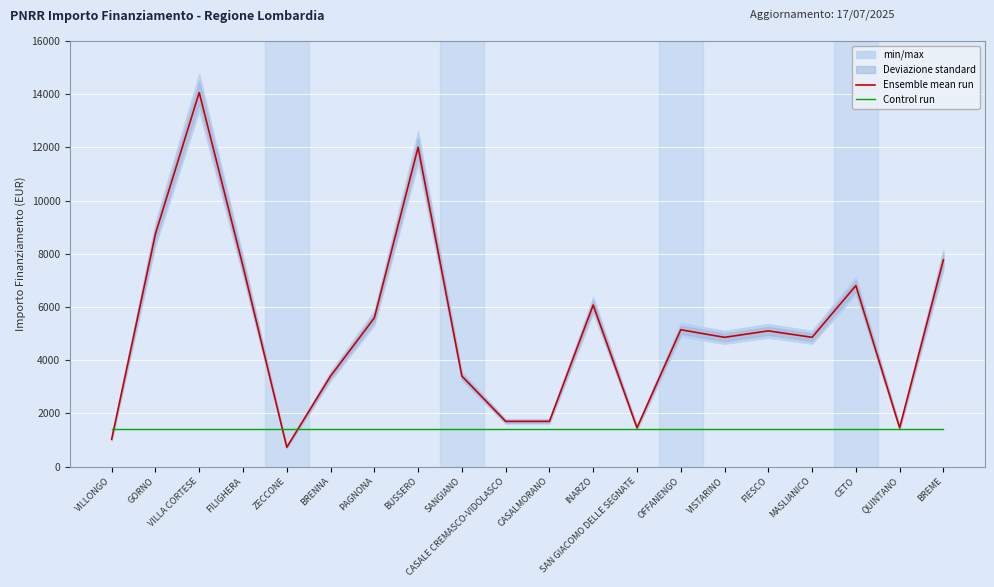

Is this an area chart (filled region under the line)?

No